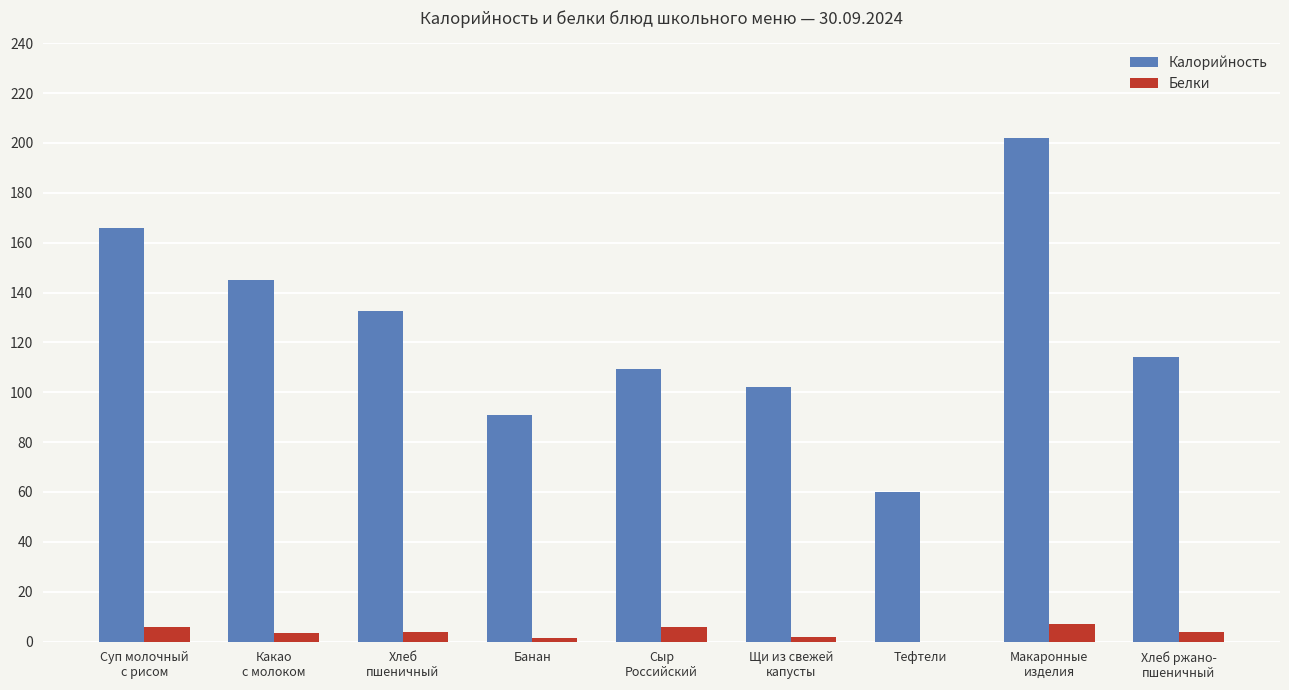

Which series has the widest spread of values?

Калорийность